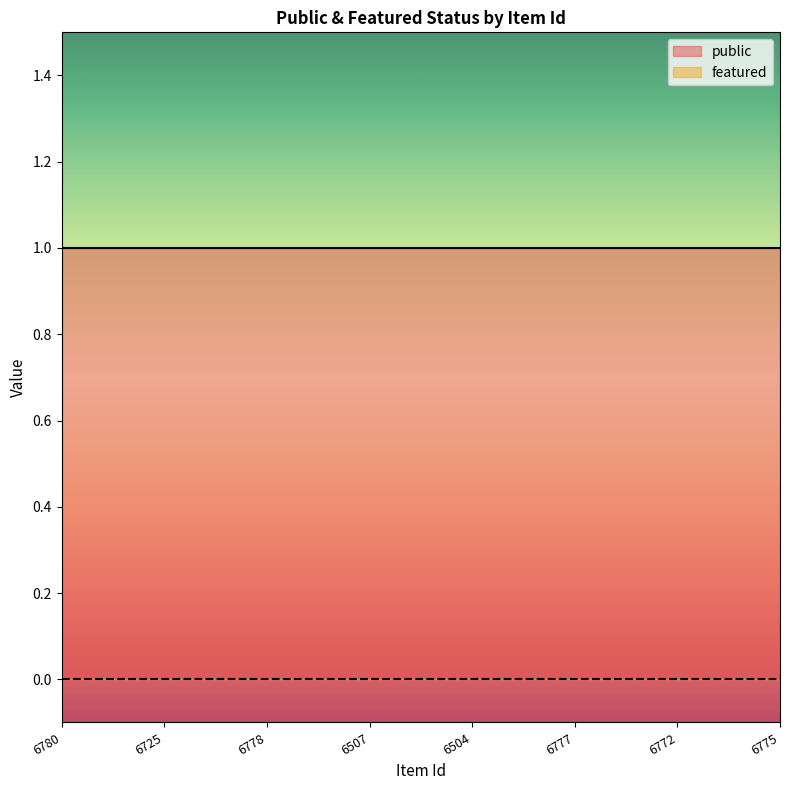

The value of public at 6778 is 0. True or false?

False